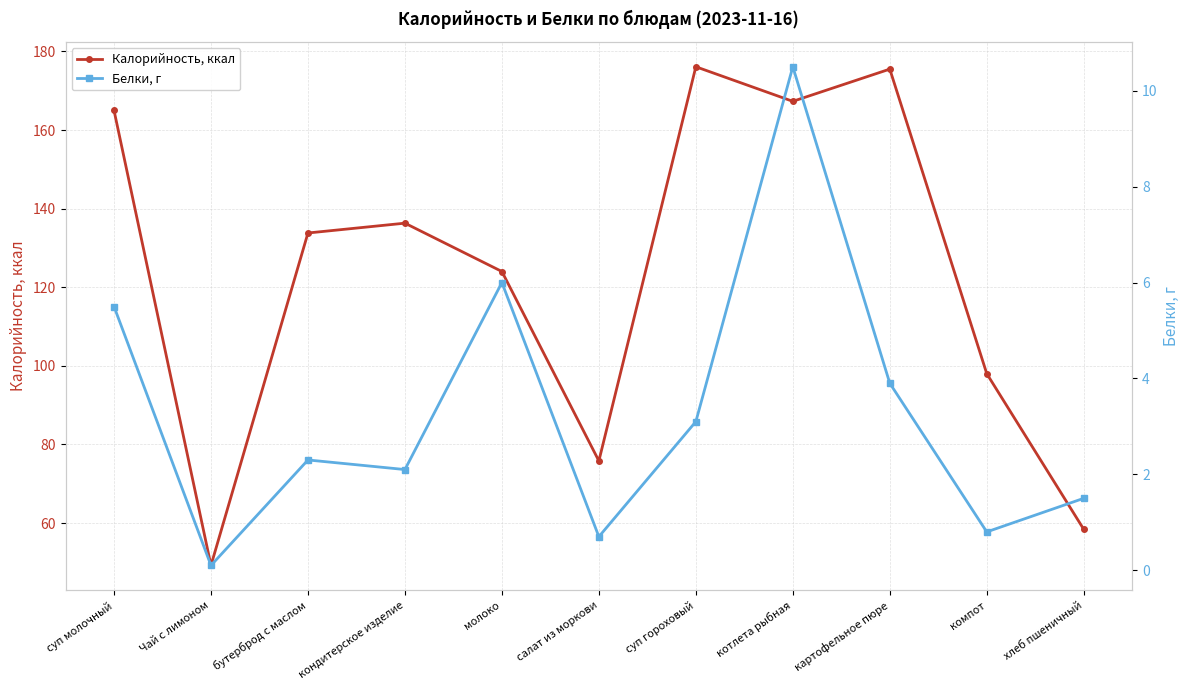

List the series in order of their overall mean, highest first.

Калорийность, ккал, Белки, г